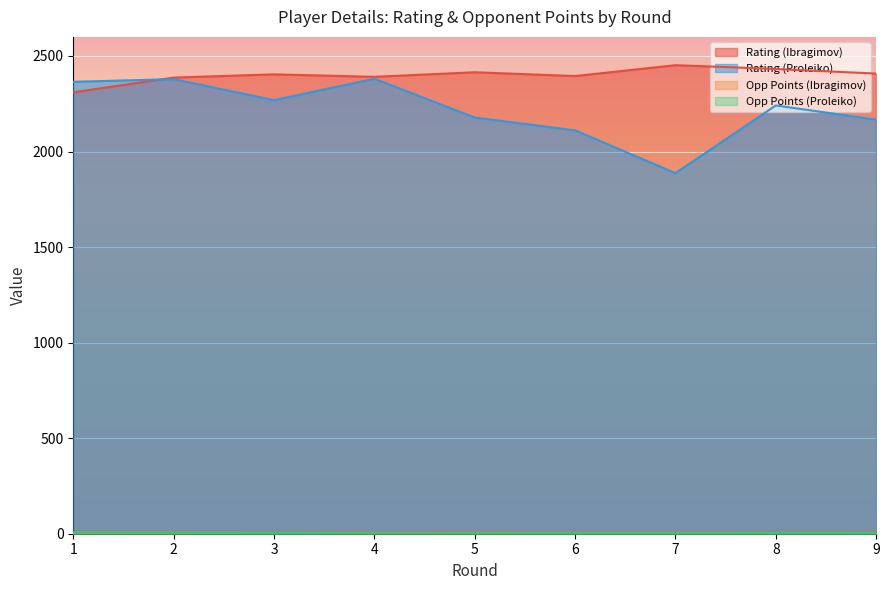

In Opp Points (Ibragimov), how many points are lower than both neighbors (excluding endpoints)?

2